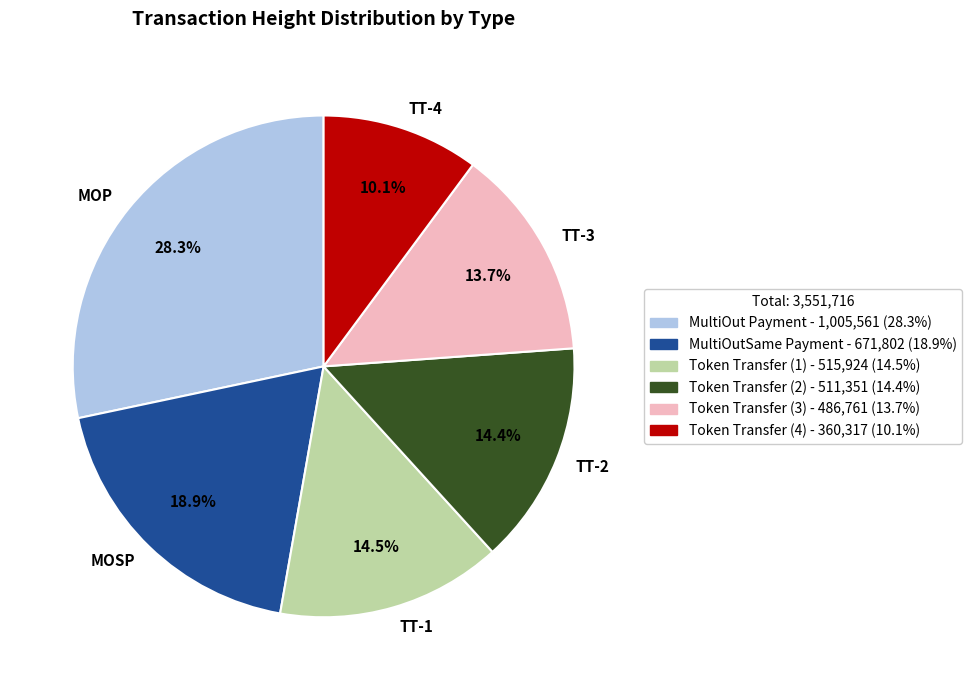

Is there any slice that represents more than half of the pie?

No